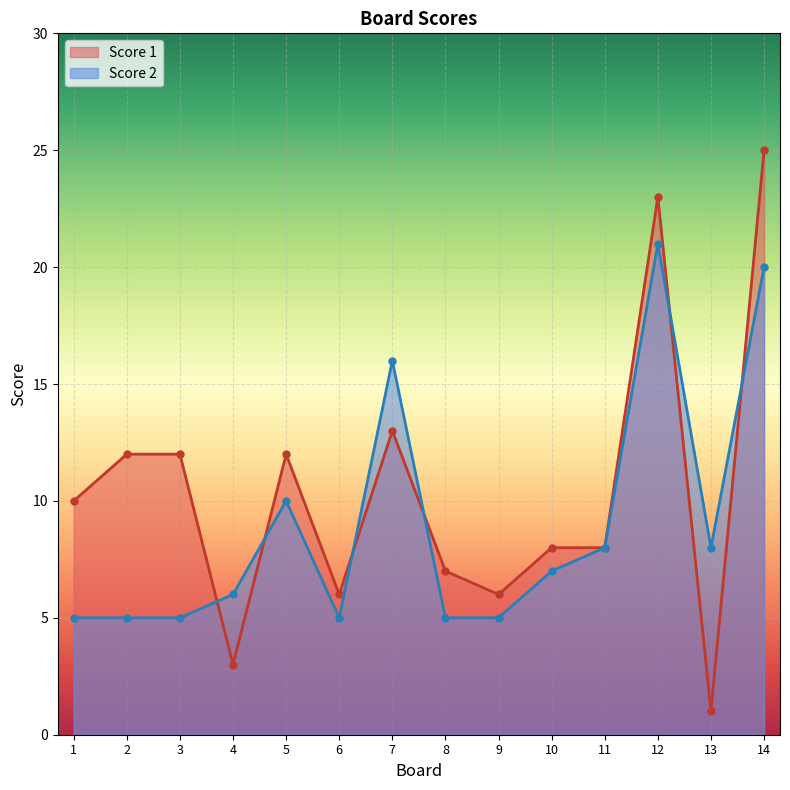

What is the lowest value of the Score 1 series?

1